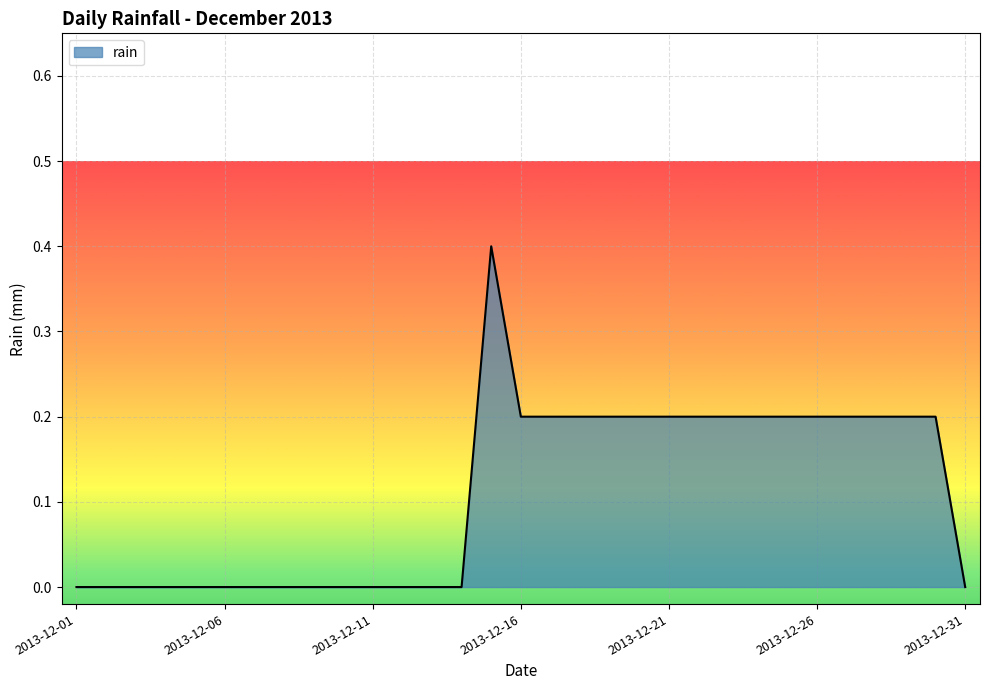

Reading left to right, extract all data points from this chart.

0.0	0.0	0.0	0.0	0.0	0.0	0.0	0.0	0.0	0.0	0.0	0.0	0.0	0.0	0.4	0.2	0.2	0.2	0.2	0.2	0.2	0.2	0.2	0.2	0.2	0.2	0.2	0.2	0.2	0.2	0.0